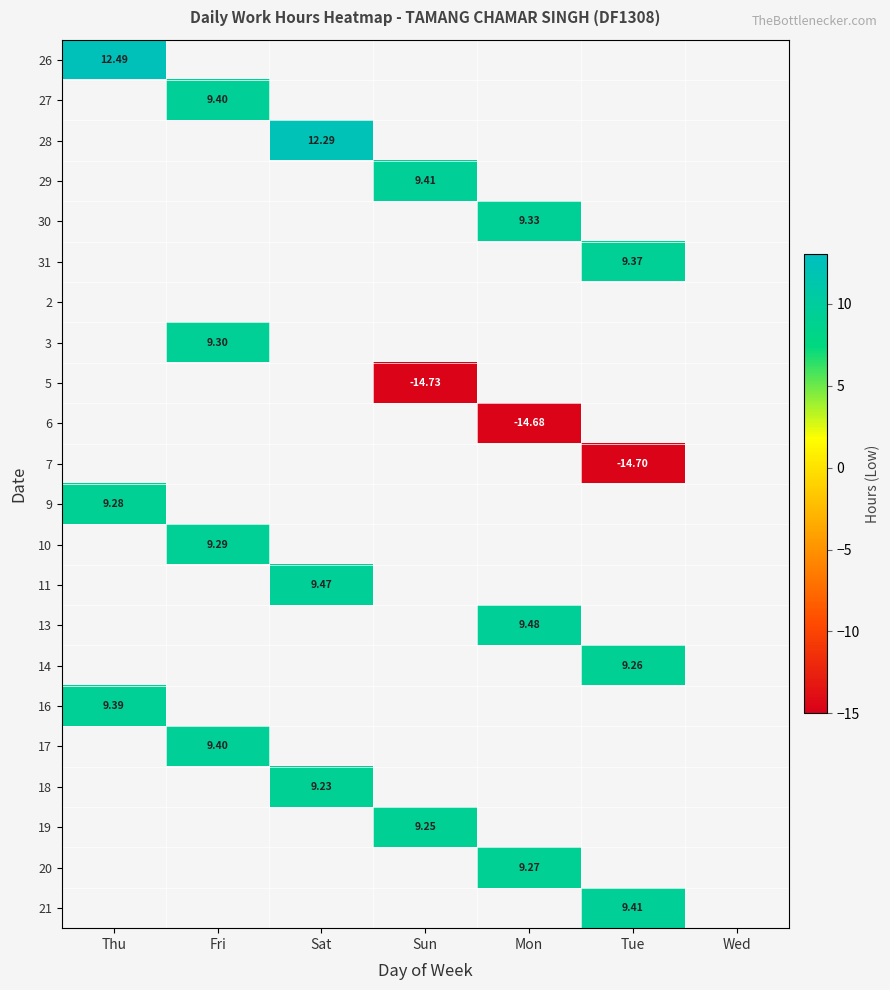

True or false: 16 has a value of -4.2 at Sun.

False